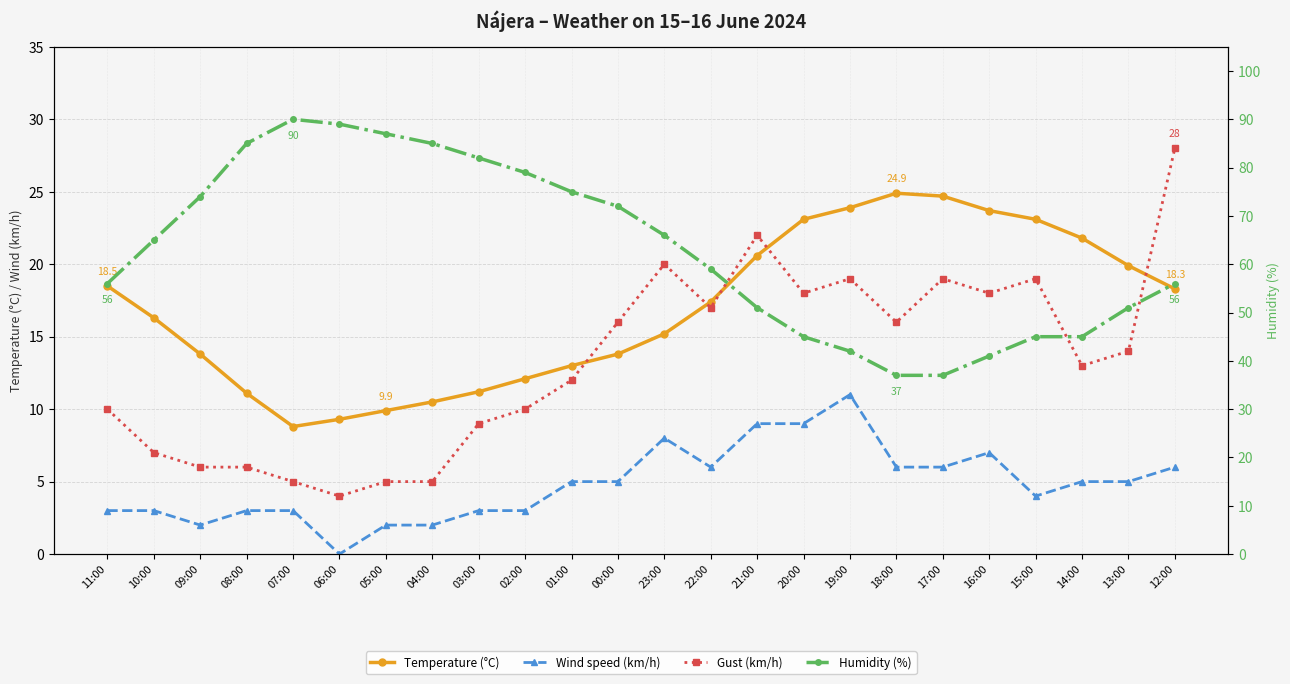

Is this an area chart (filled region under the line)?

No